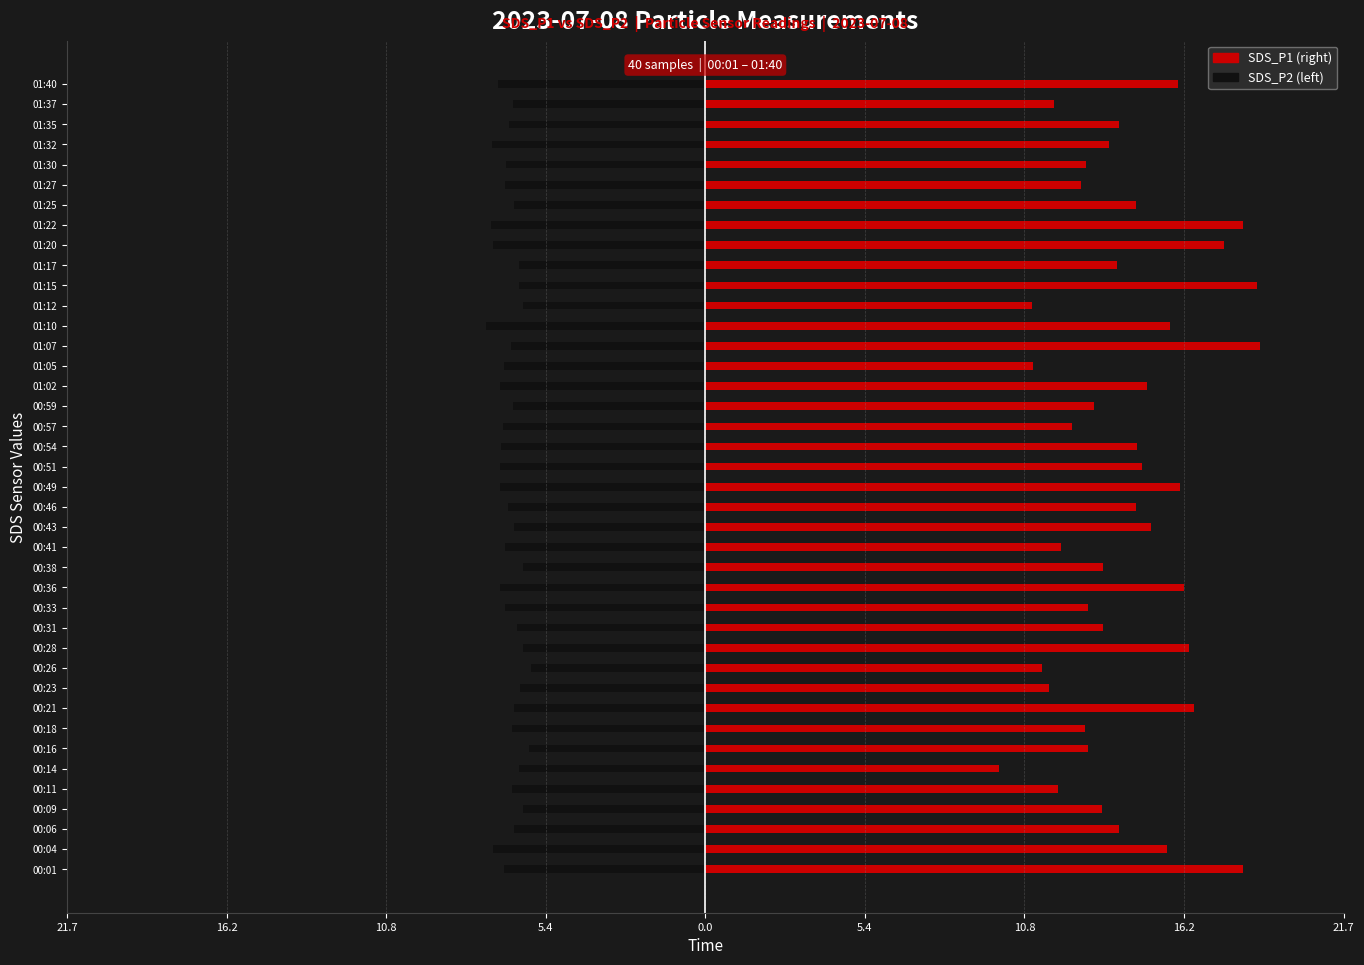

True or false: SDS_P2 has a value of -10.4 at 00:54.

False